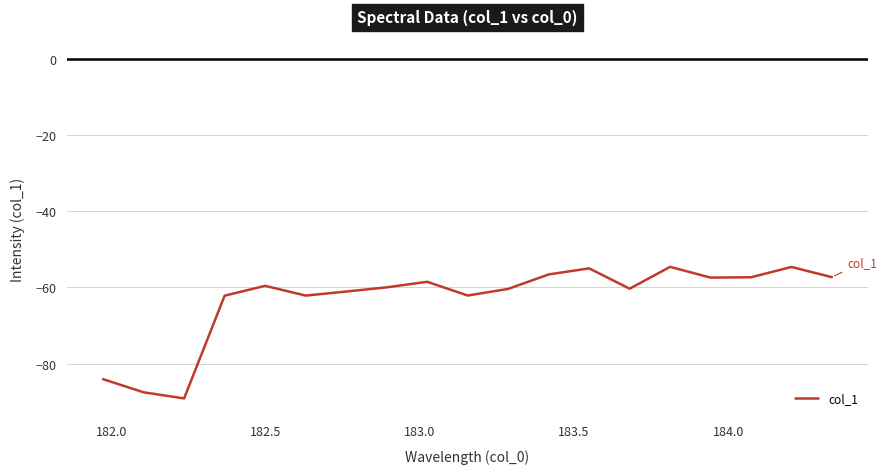

What is the difference between the maximum and minimum values?

34.5